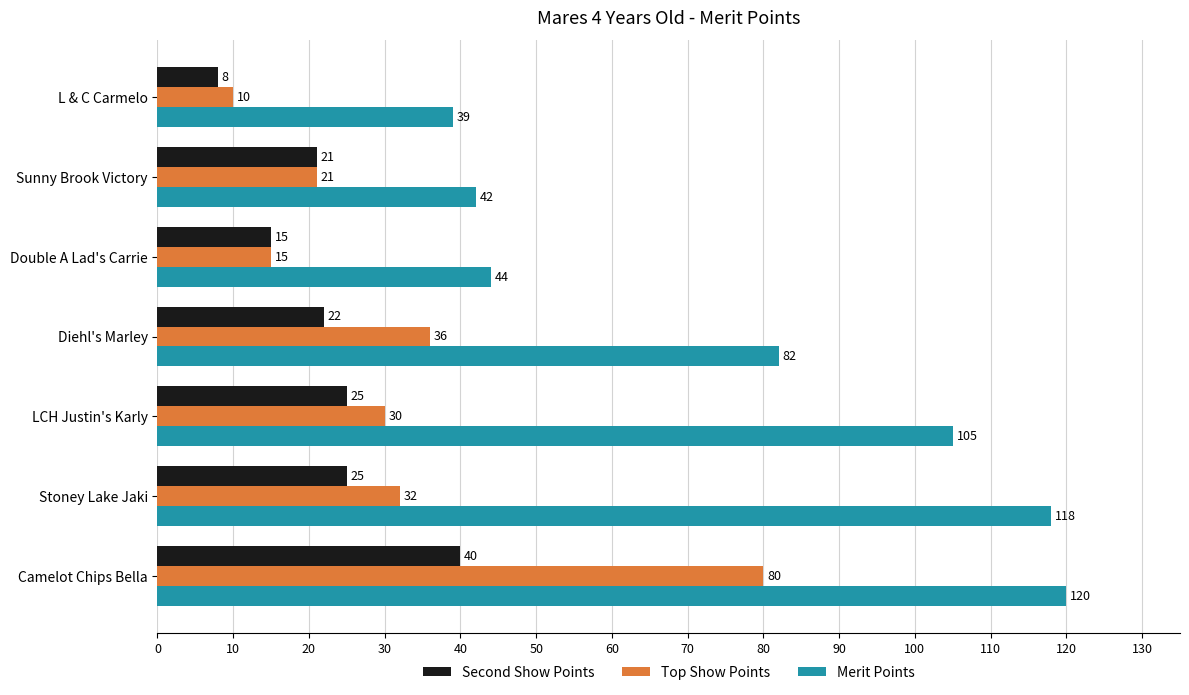

The value of Second Show Points at Double A Lad's Carrie is 15. True or false?

True